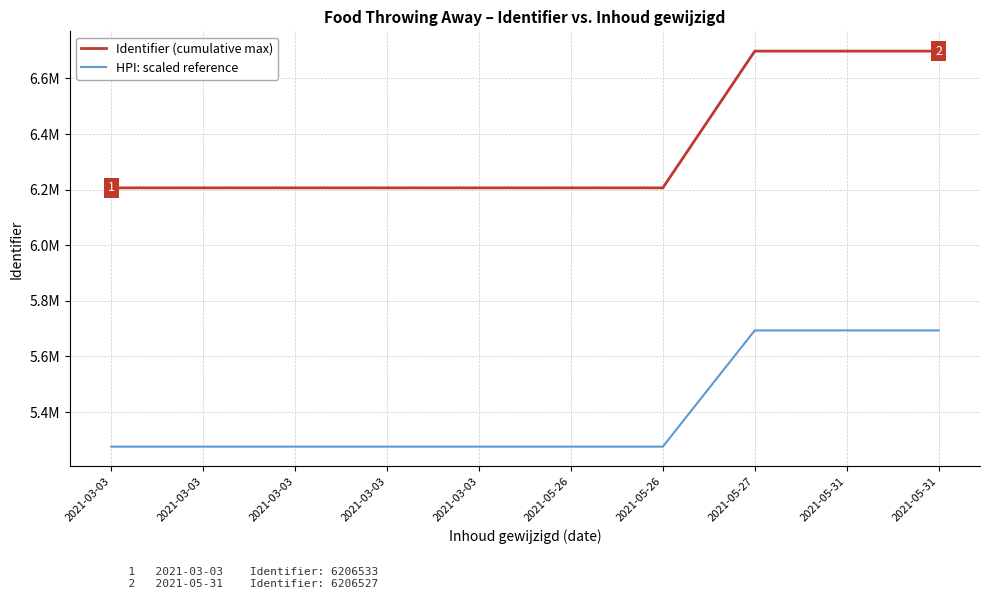

What is the minimum value for Identifier (cumulative max)?

6206533.0